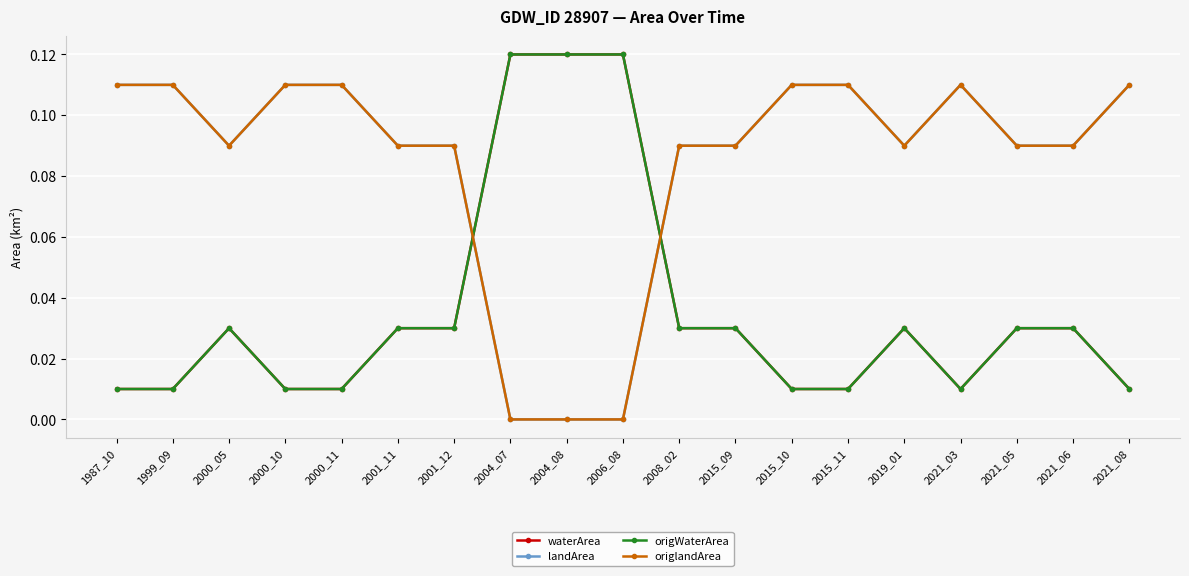

In origWaterArea, how many points are higher than both neighbors (excluding endpoints)?

2